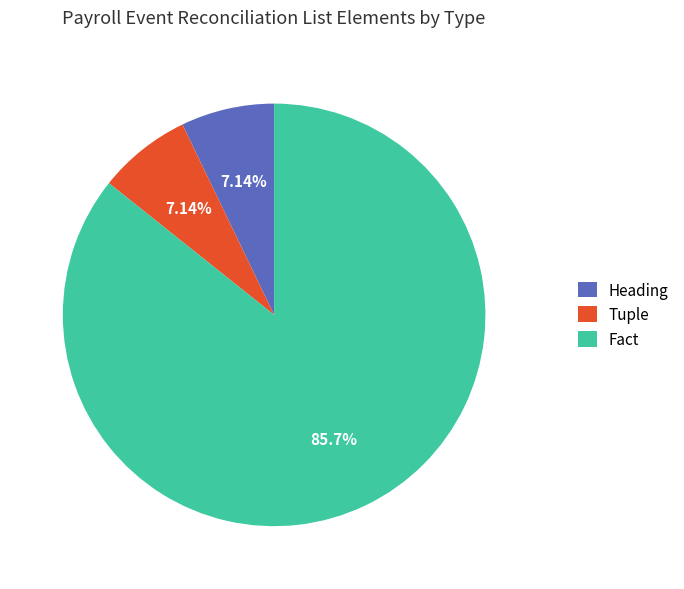

Is it true that Fact is 99% of the pie?

False